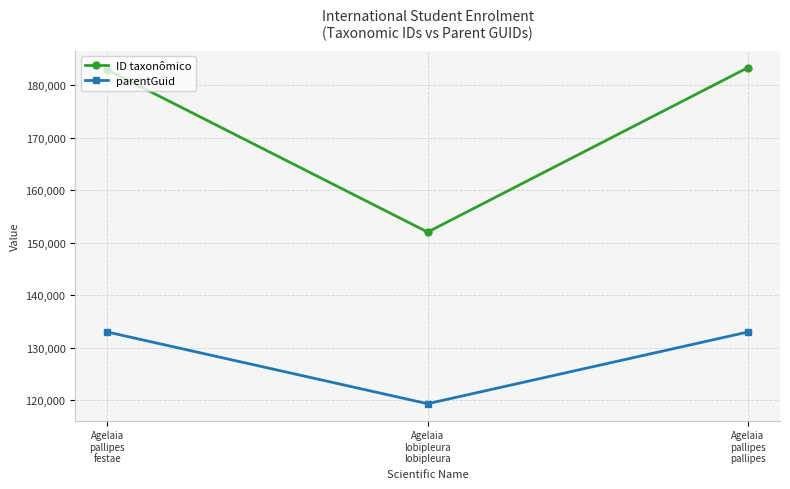

What is the sum of the parentGuid values at Agelaia
lobipleura
lobipleura and Agelaia
pallipes
festae?

252368